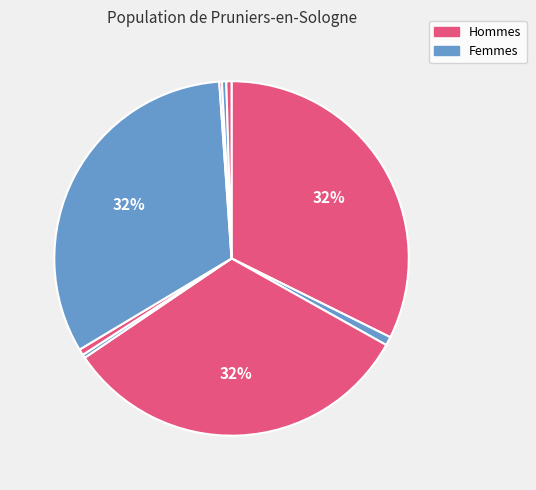

To the nearest percent, what is the difference between the largest and smallest slice percentages?

32%